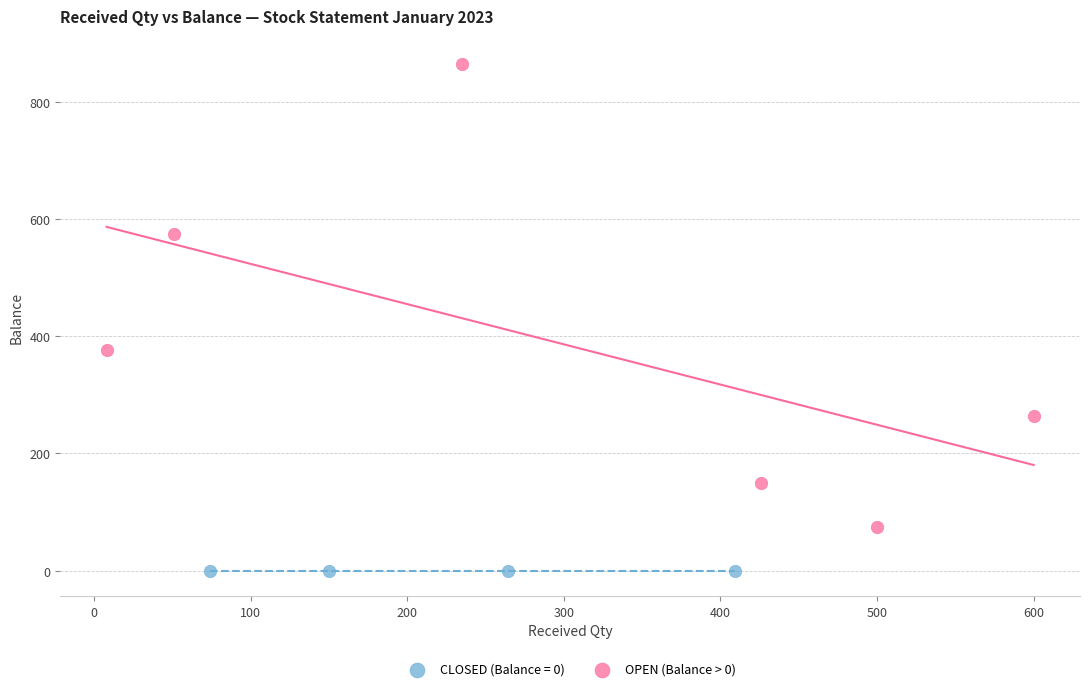

Which series contains the lowest Y value?

CLOSED (Balance = 0)